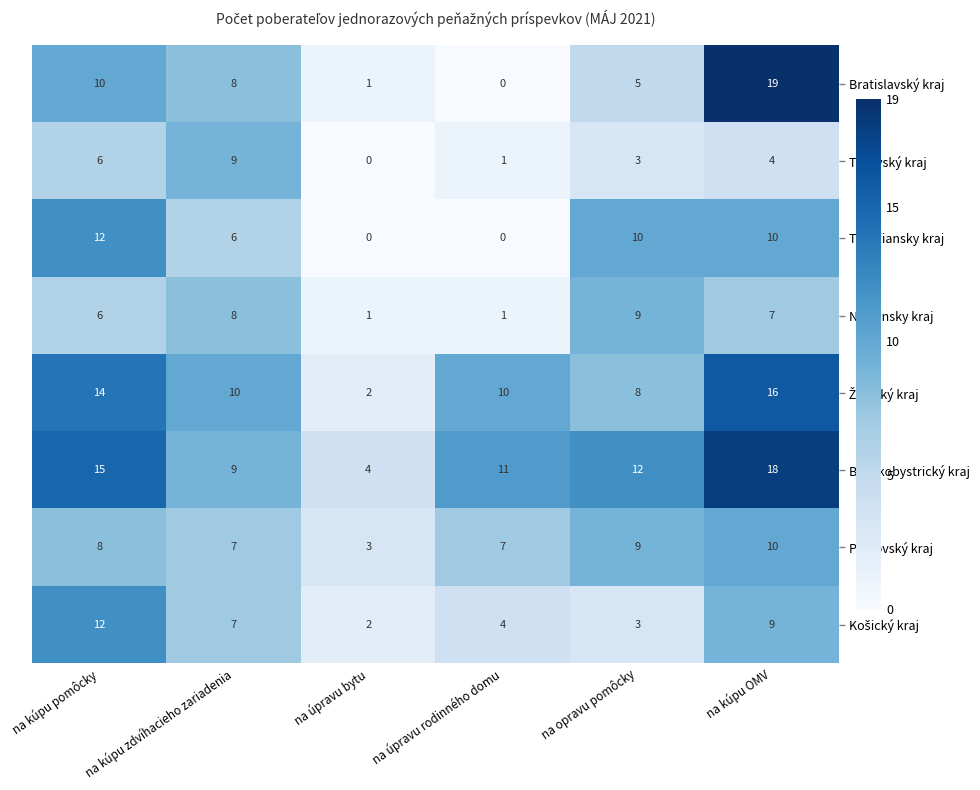

At which category is the sum across all series the highest?

na kúpu OMV